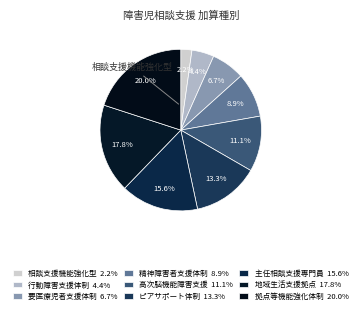

How many slices are in this pie chart?

9